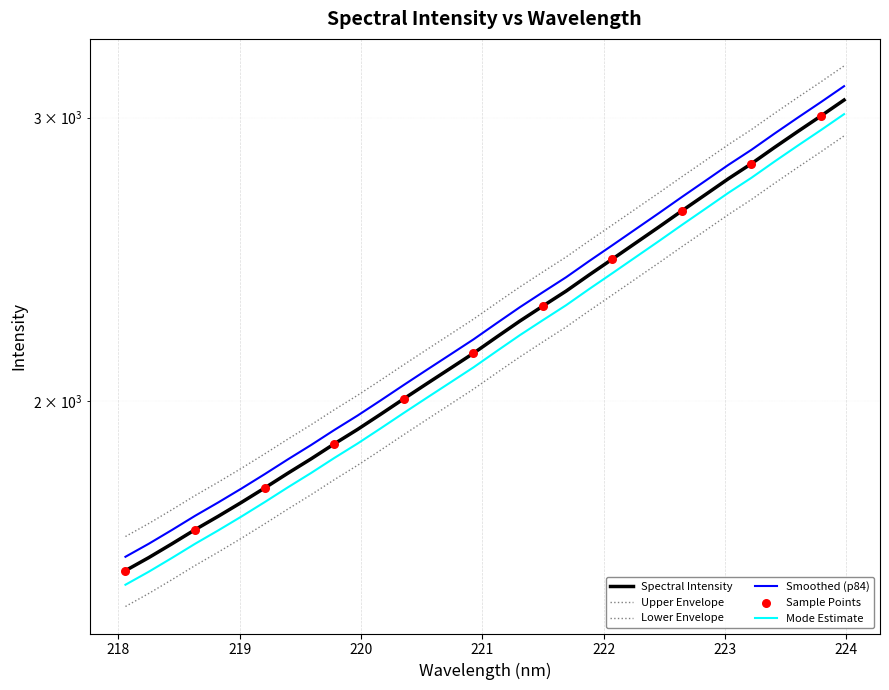

Approximately how many times larger is the value at 218.442 compared to 223.0264?

0.6